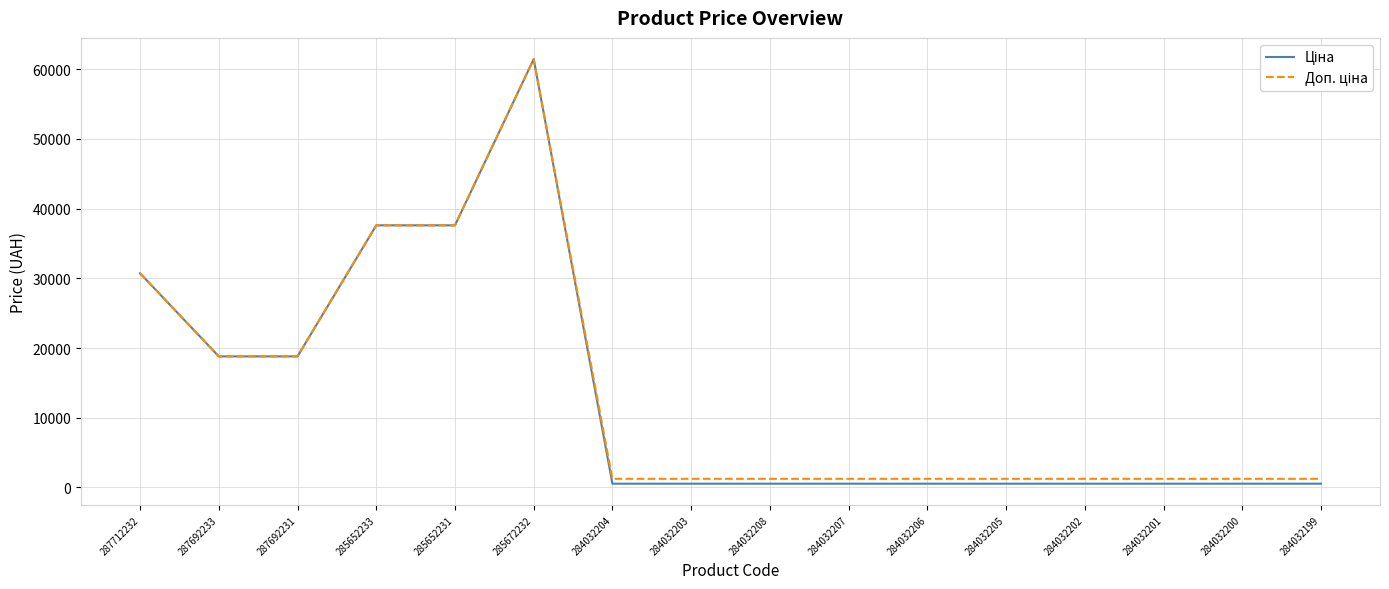

Which label corresponds to the largest value in the chart?

285672232